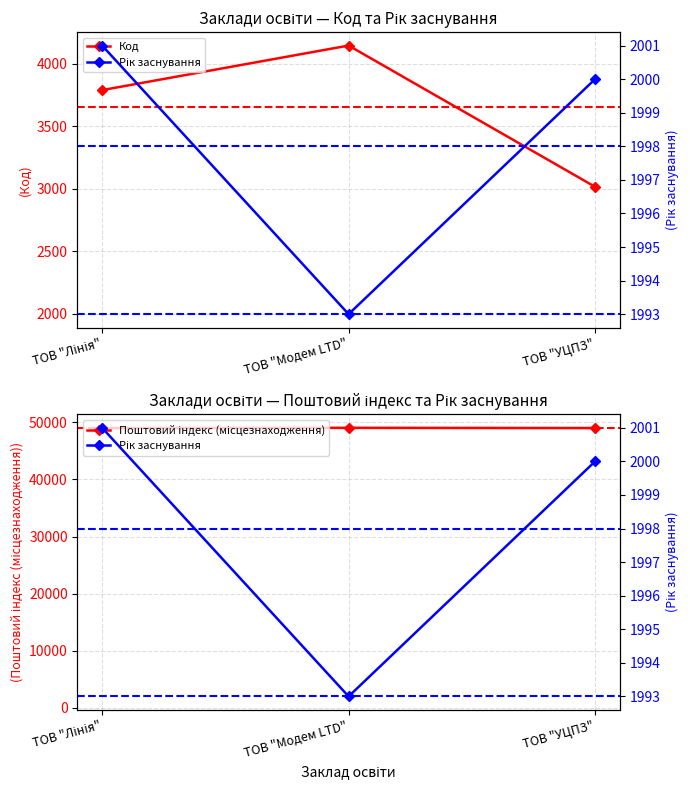

Reading right to left, transcribe all the data shown in this chart.

Код: 3016	4145	3789
Поштовий індекс (місцезнаходження): 49010	49050	49000
Рік заснування: 2000	1993	2001